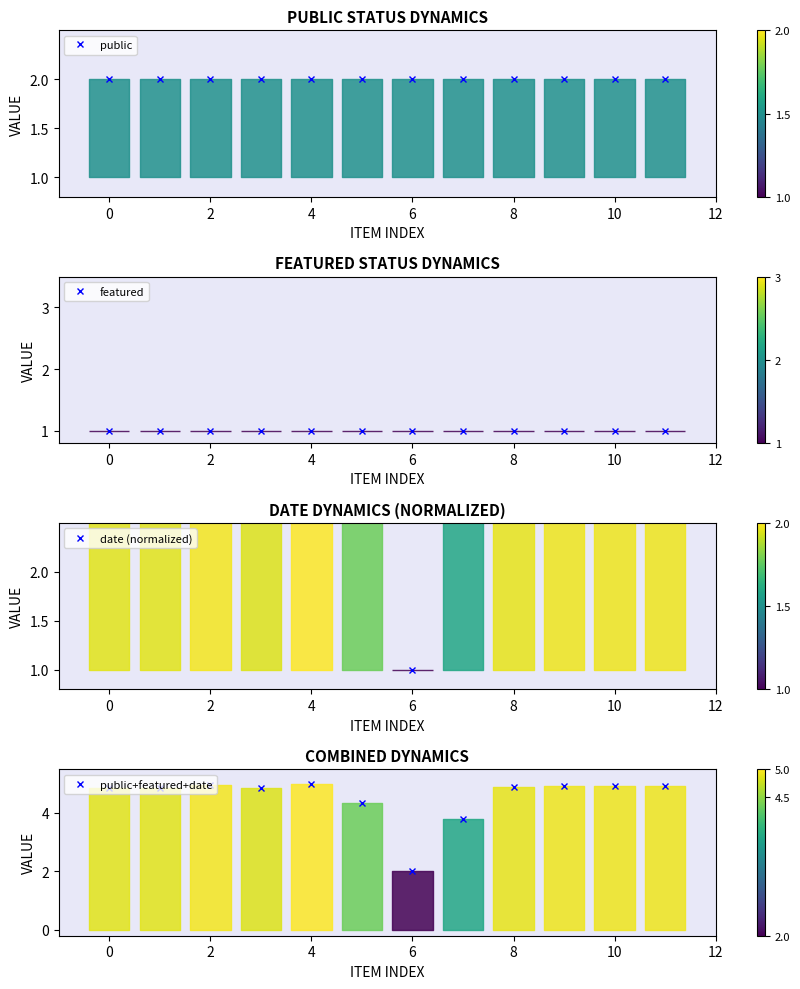

Is the value of featured at 10 greater than the value of date (normalized) at 9?

No